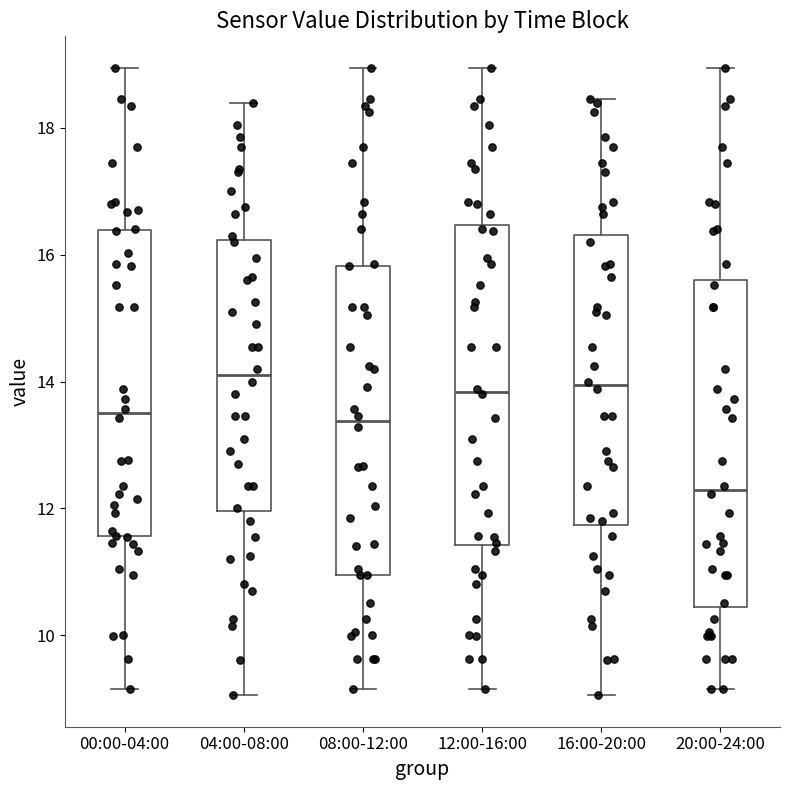

Reading left to right, transcribe this box plot: for each box, give where its median line is, the range the box spans, and where its two whiskers end, as read against the y-axis. The values are not printed on the chart, so give them approximately, as read against the axis.

00:00-04:00: median 13.6, box 11.6 to 16.4, whiskers 9.2 to 19.0
04:00-08:00: median 14.2, box 12.0 to 16.2, whiskers 9.0 to 18.4
08:00-12:00: median 13.4, box 11.0 to 15.8, whiskers 9.2 to 19.0
12:00-16:00: median 13.8, box 11.4 to 16.4, whiskers 9.2 to 19.0
16:00-20:00: median 14.0, box 11.8 to 16.4, whiskers 9.0 to 18.4
20:00-24:00: median 12.2, box 10.4 to 15.6, whiskers 9.2 to 19.0